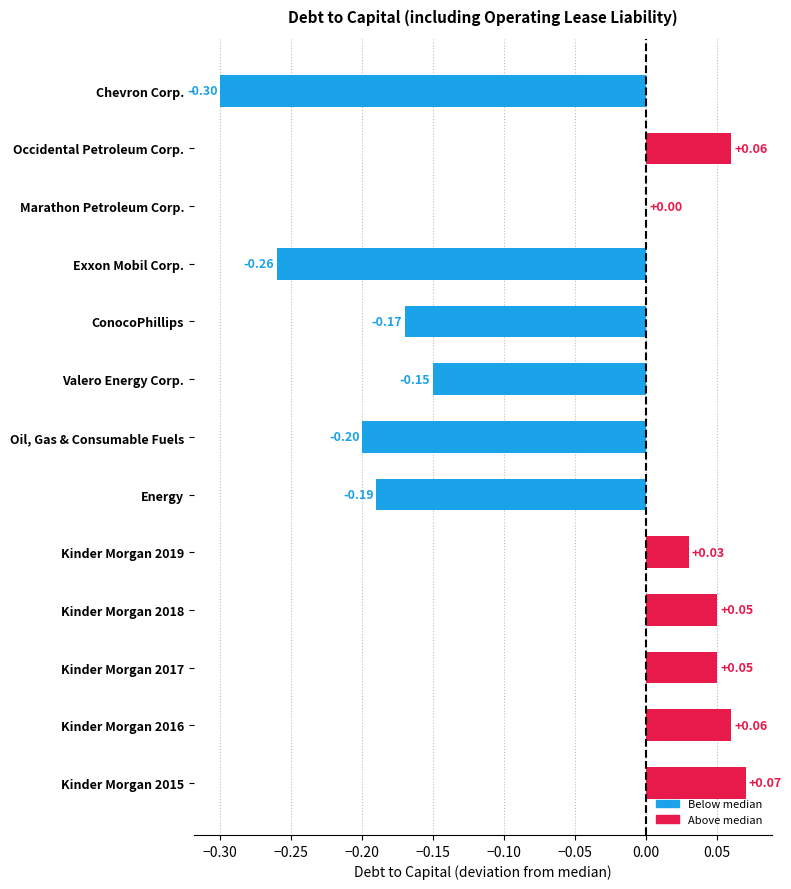

At which label is the value closest to 0?

Marathon Petroleum Corp.